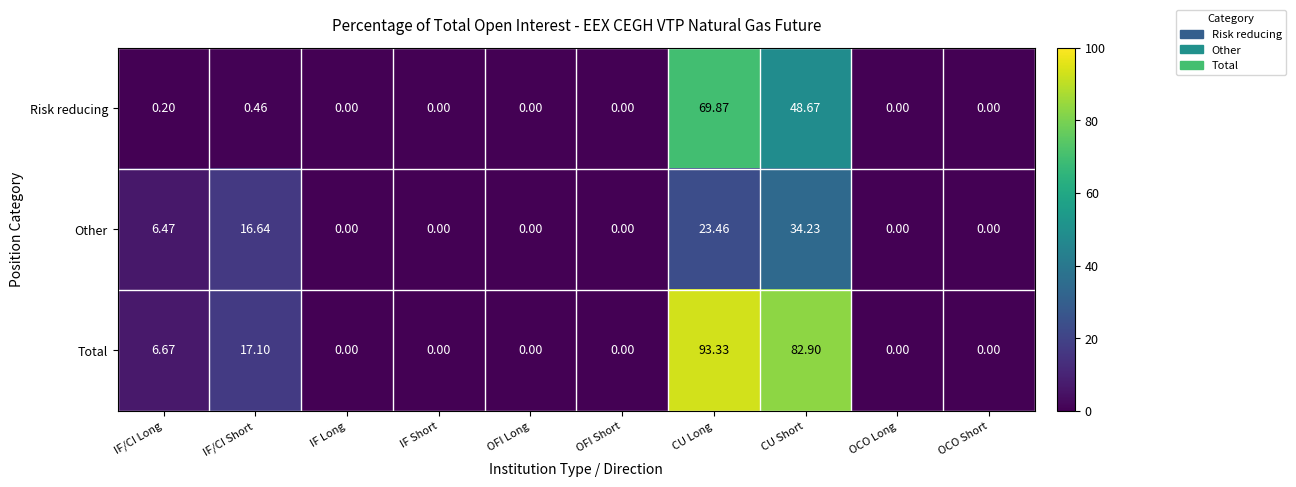

Rank the series by their average value, from lowest to highest.

Other, Risk reducing, Total